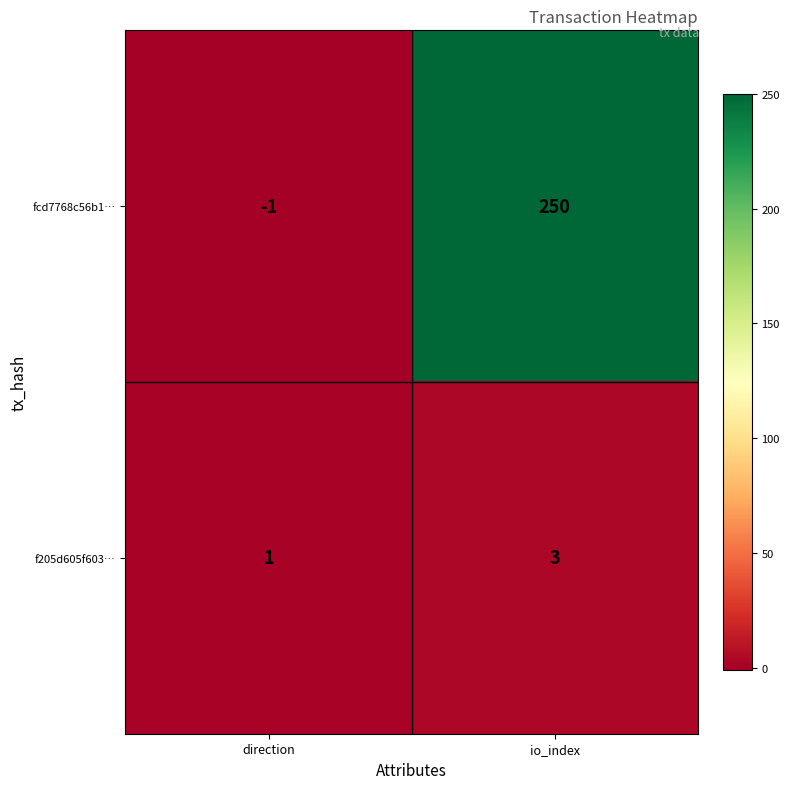

True or false: fcd7768c56b1… has a value of -1 at direction.

True